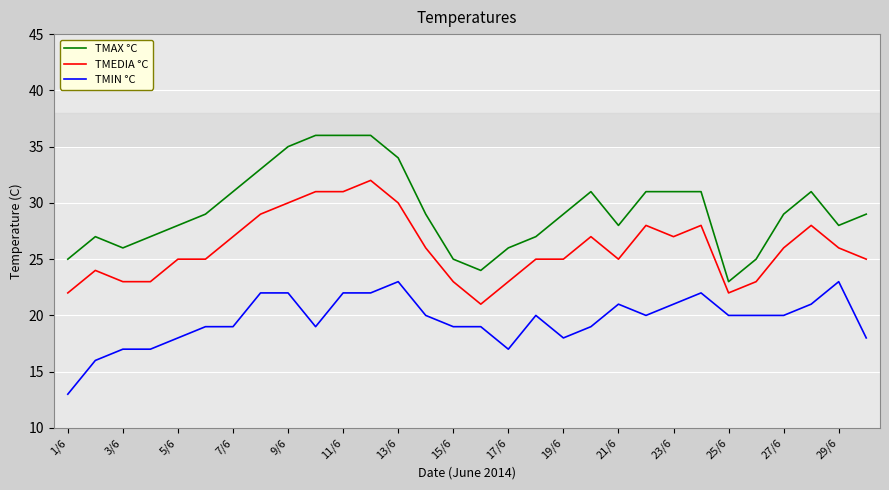

What is the greatest value displayed?

36